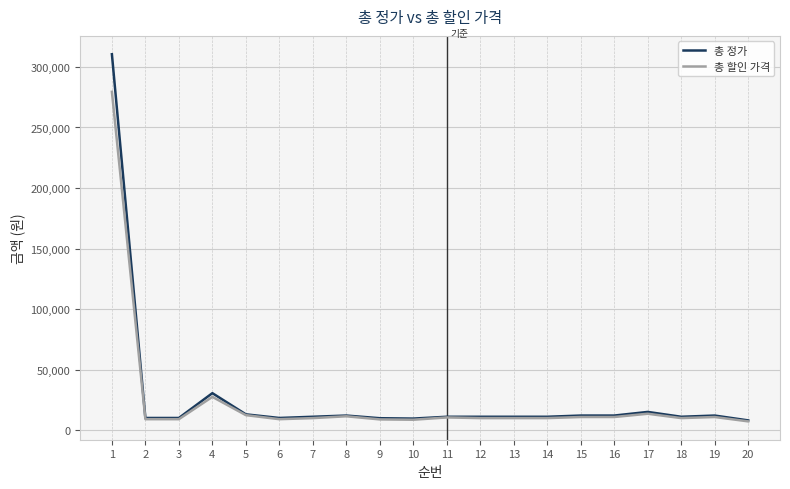

What is the spread (max minus min) of values at 20?

800